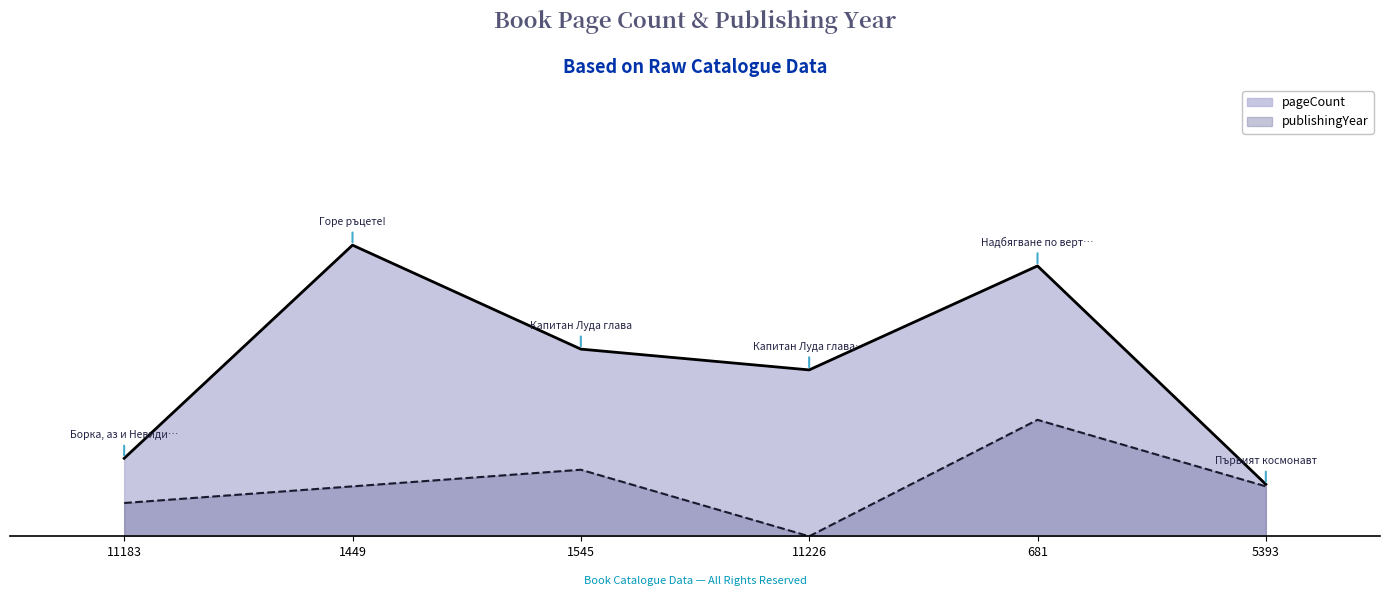

How many values in the pageCount series are below 288?

3